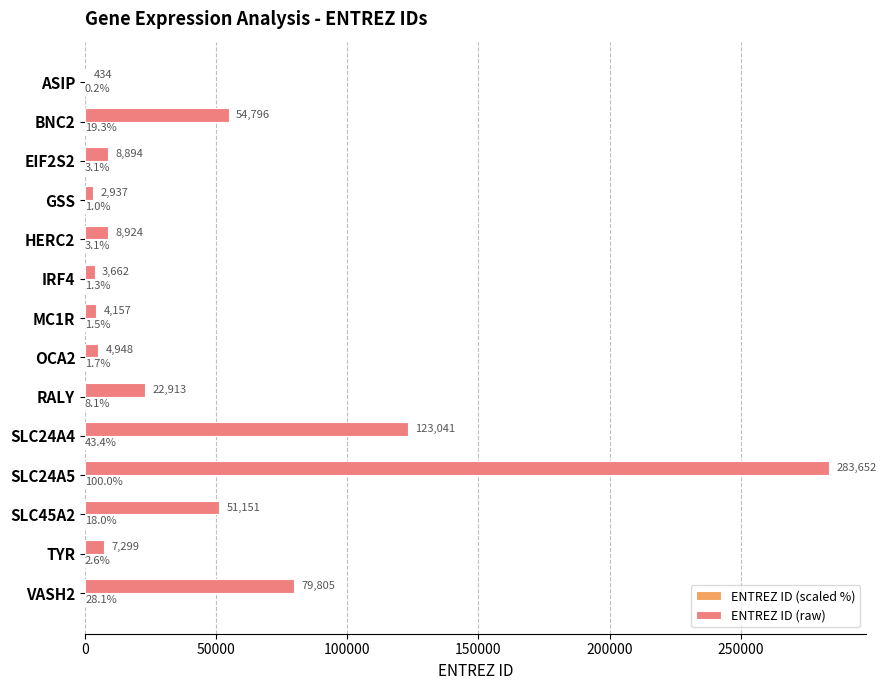

What is the greatest value displayed?

283652.0